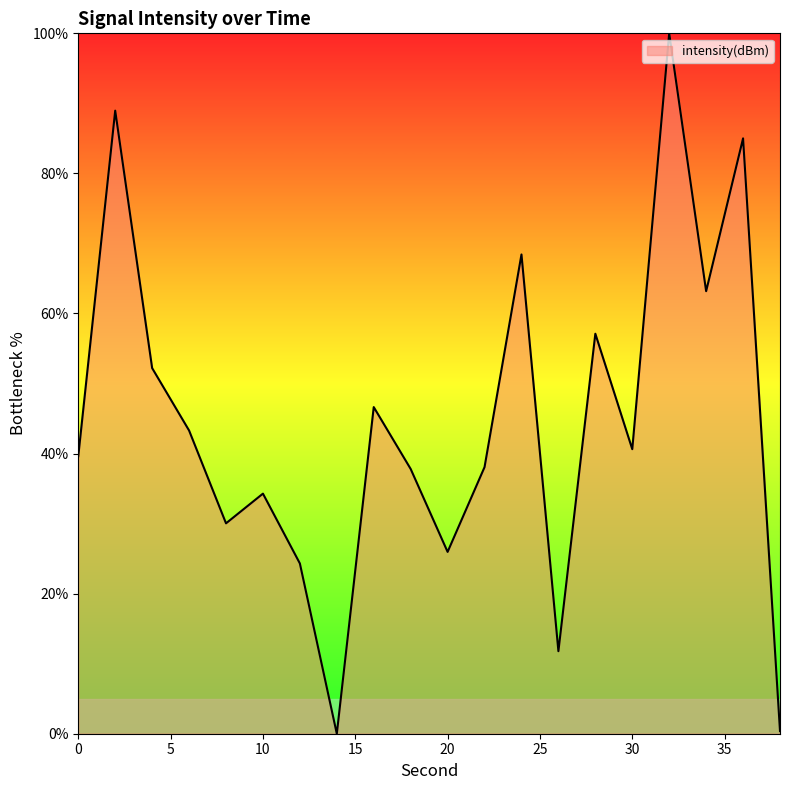

List the labels in order of value, smallest first.

14, 38, 26, 12, 20, 8, 10, 18, 22, 0, 30, 6, 16, 4, 28, 34, 24, 36, 2, 32